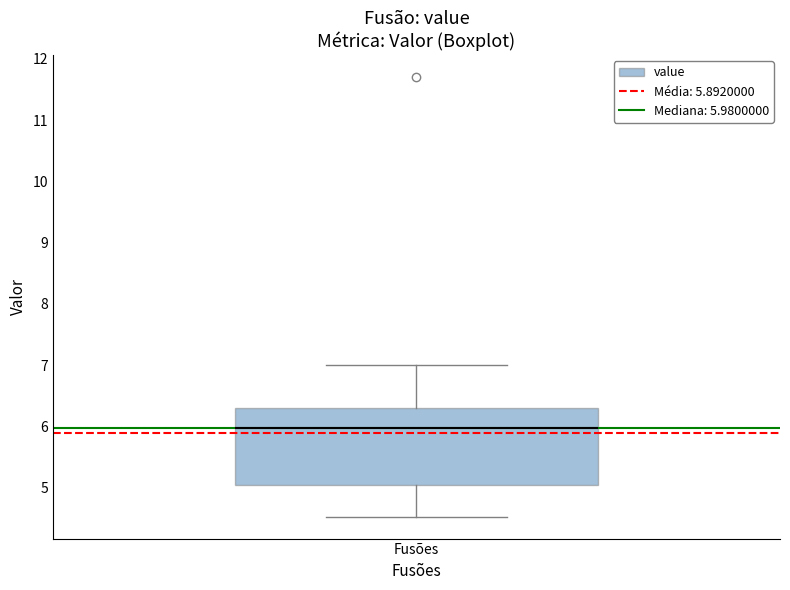

Where does the lower whisker of the box for Fusões end on the y-axis? The values are not printed on the chart, so give them approximately, as read against the axis.

4.5